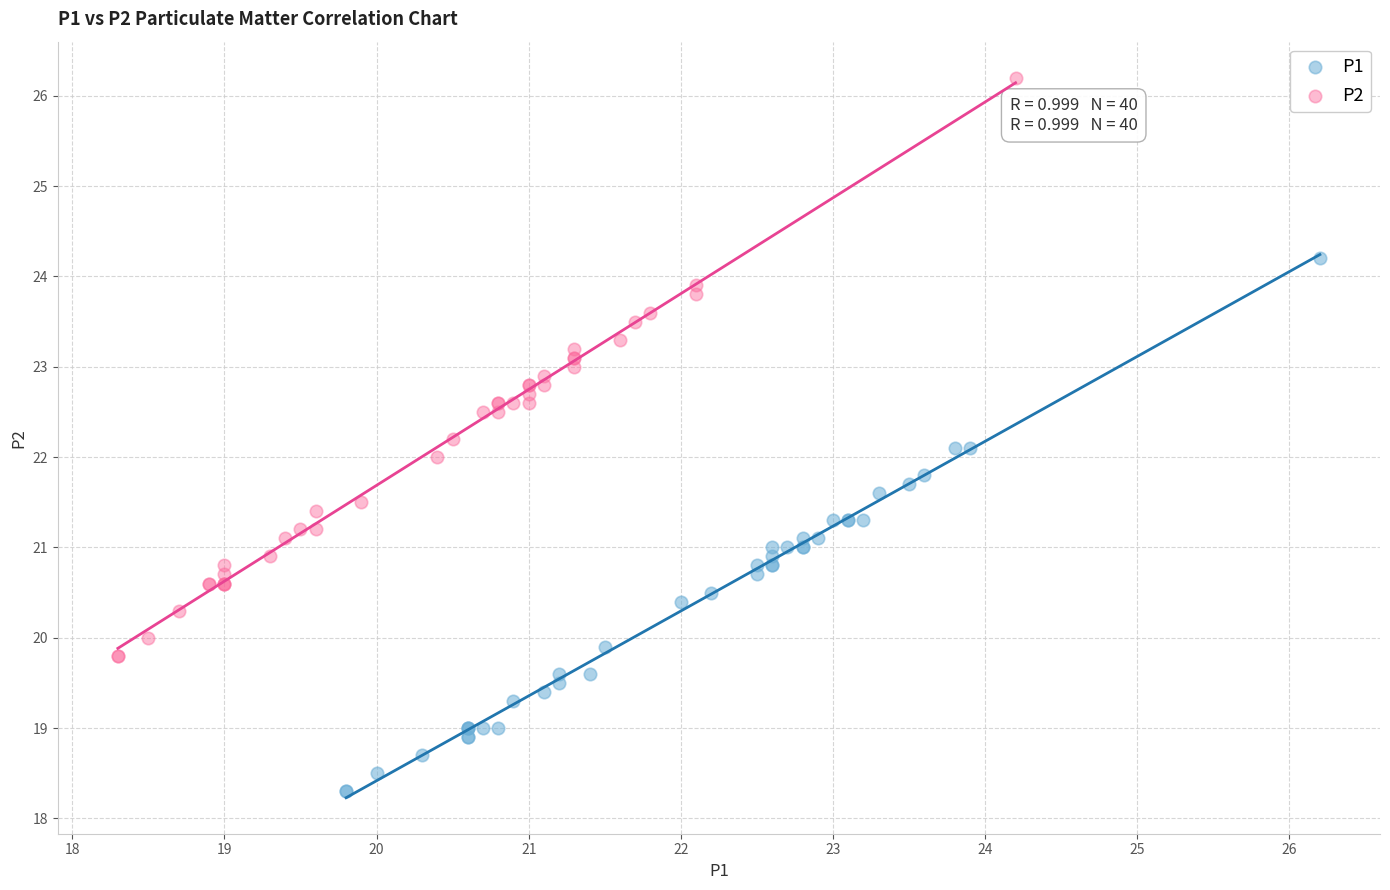

What are all the series names shown in the legend?

P1, P2